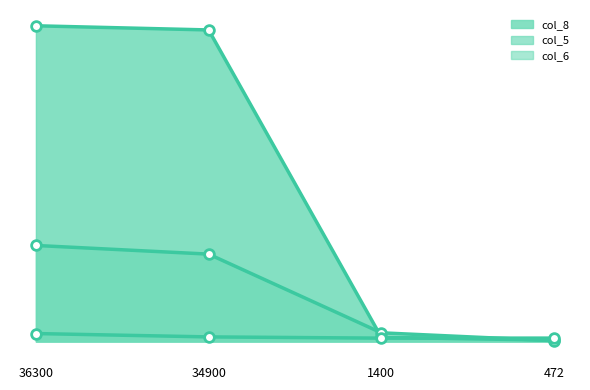

What is the difference between the highest and lowest values at 36300?

26619